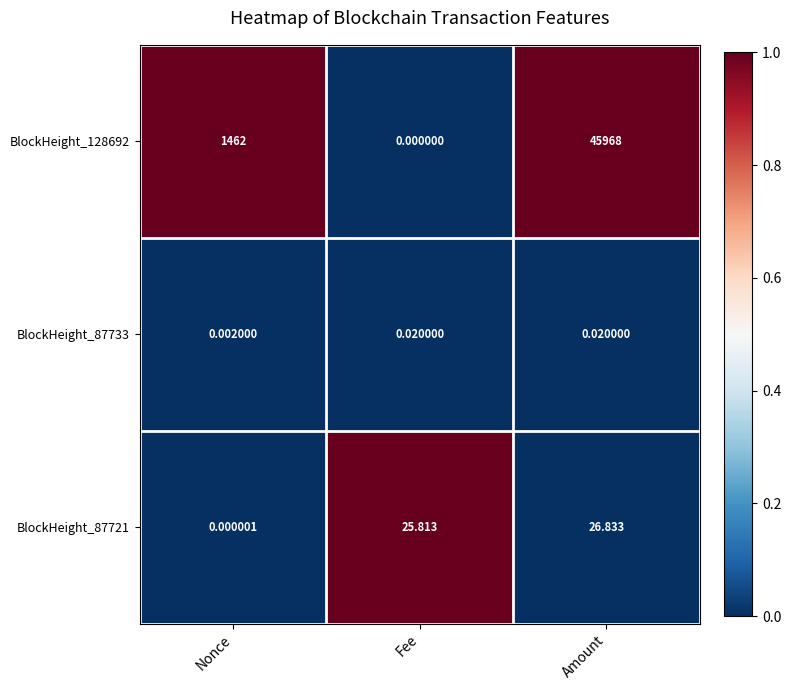

Which series has the largest range (max minus min)?

BlockHeight_128692